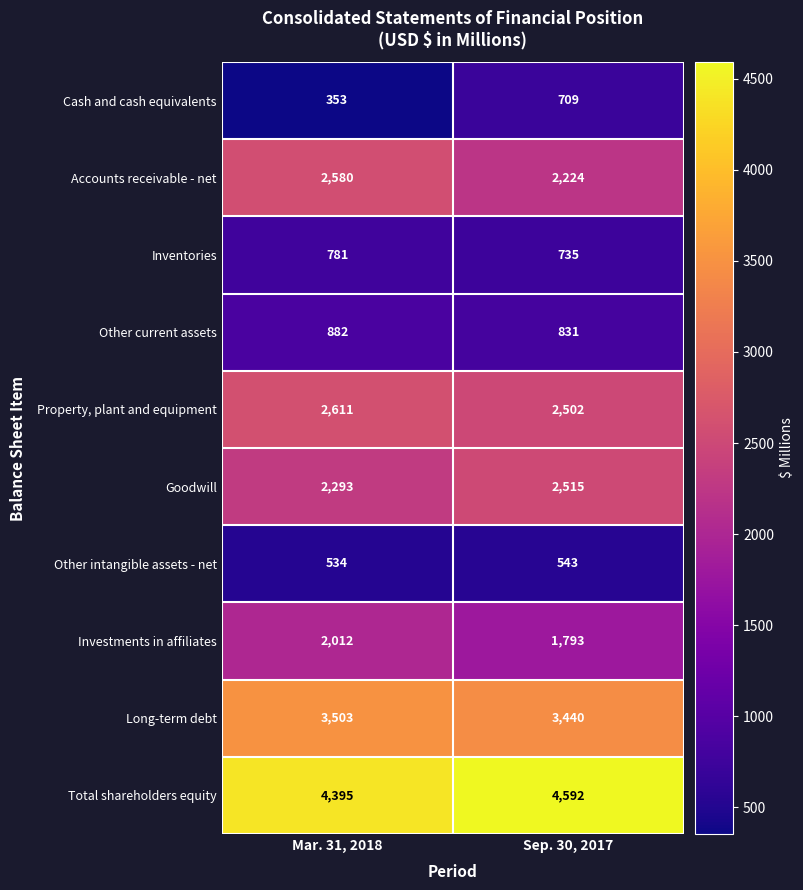

Reading left to right, what are all the values shown in this chart?

Cash and cash equivalents: Mar. 31, 2018=353	Sep. 30, 2017=709
Accounts receivable - net: Mar. 31, 2018=2580	Sep. 30, 2017=2224
Inventories: Mar. 31, 2018=781	Sep. 30, 2017=735
Other current assets: Mar. 31, 2018=882	Sep. 30, 2017=831
Property, plant and equipment: Mar. 31, 2018=2611	Sep. 30, 2017=2502
Goodwill: Mar. 31, 2018=2293	Sep. 30, 2017=2515
Other intangible assets - net: Mar. 31, 2018=534	Sep. 30, 2017=543
Investments in affiliates: Mar. 31, 2018=2012	Sep. 30, 2017=1793
Long-term debt: Mar. 31, 2018=3503	Sep. 30, 2017=3440
Total shareholders equity: Mar. 31, 2018=4395	Sep. 30, 2017=4592